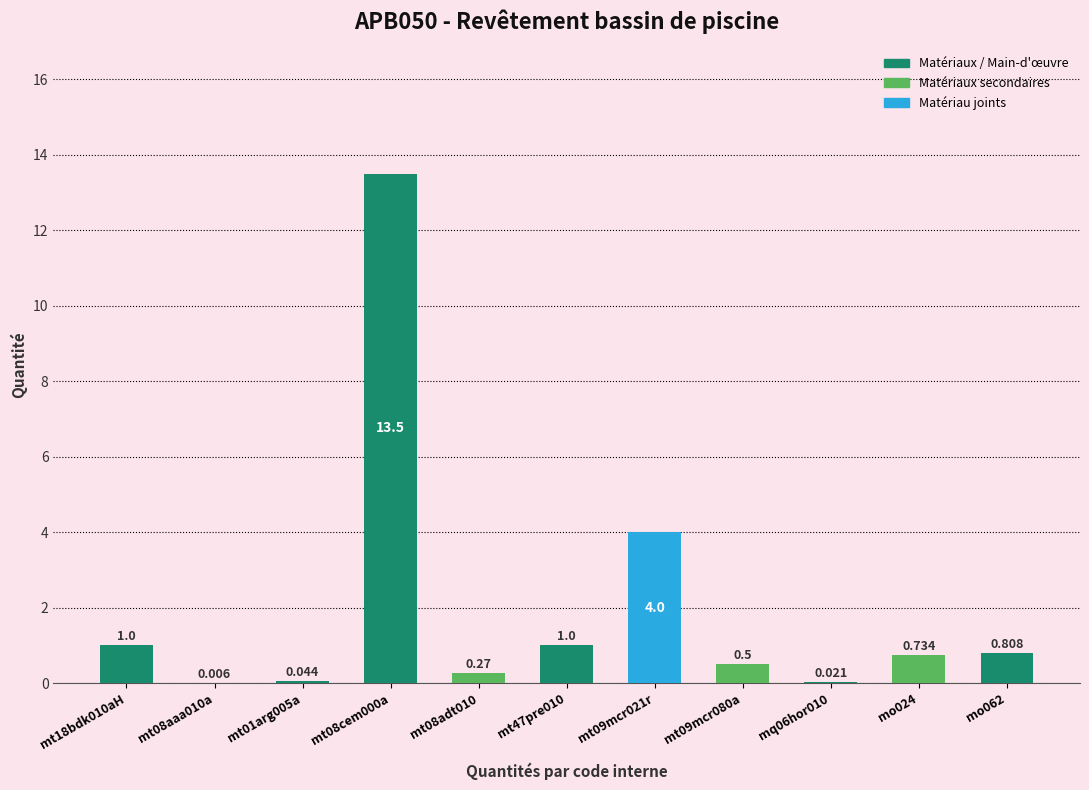

Which has a higher value, mo024 or mt47pre010?

mt47pre010